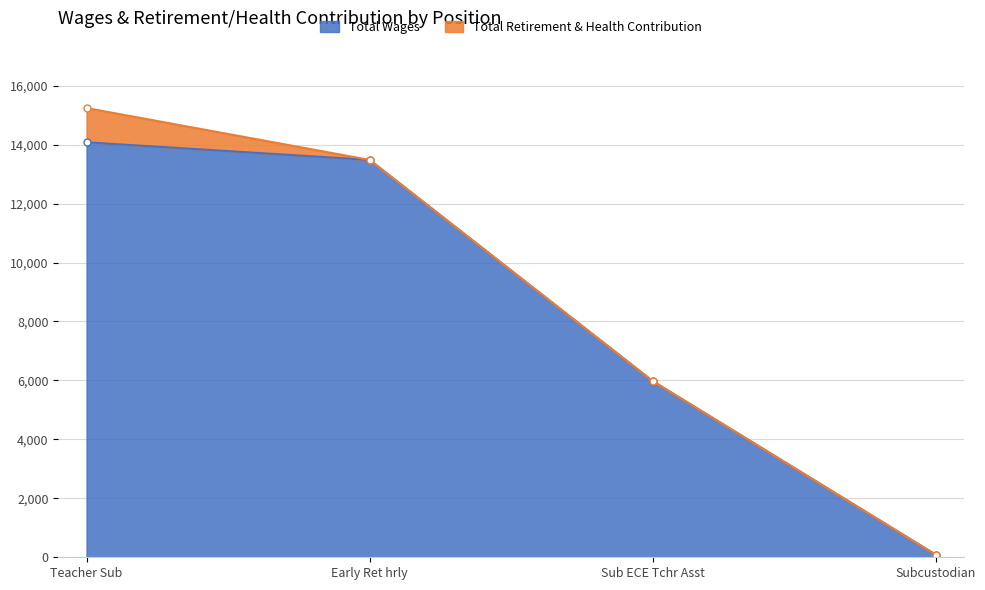

What is the label of the 2nd point from the left?

Early Ret hrly